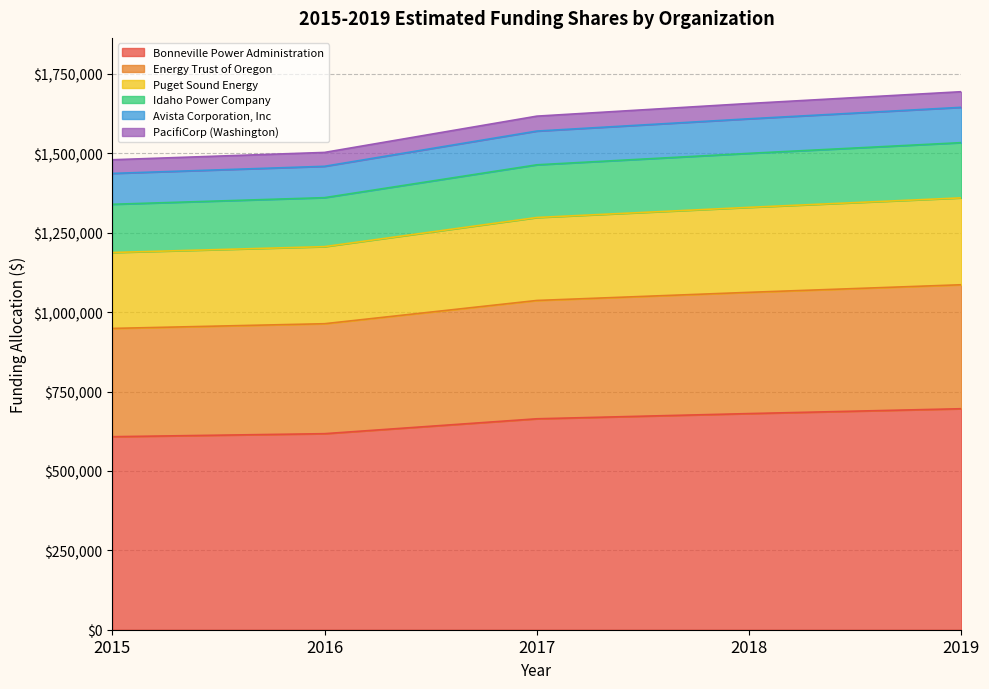

Where is Energy Trust of Oregon nearest to the value 1017350?

2017